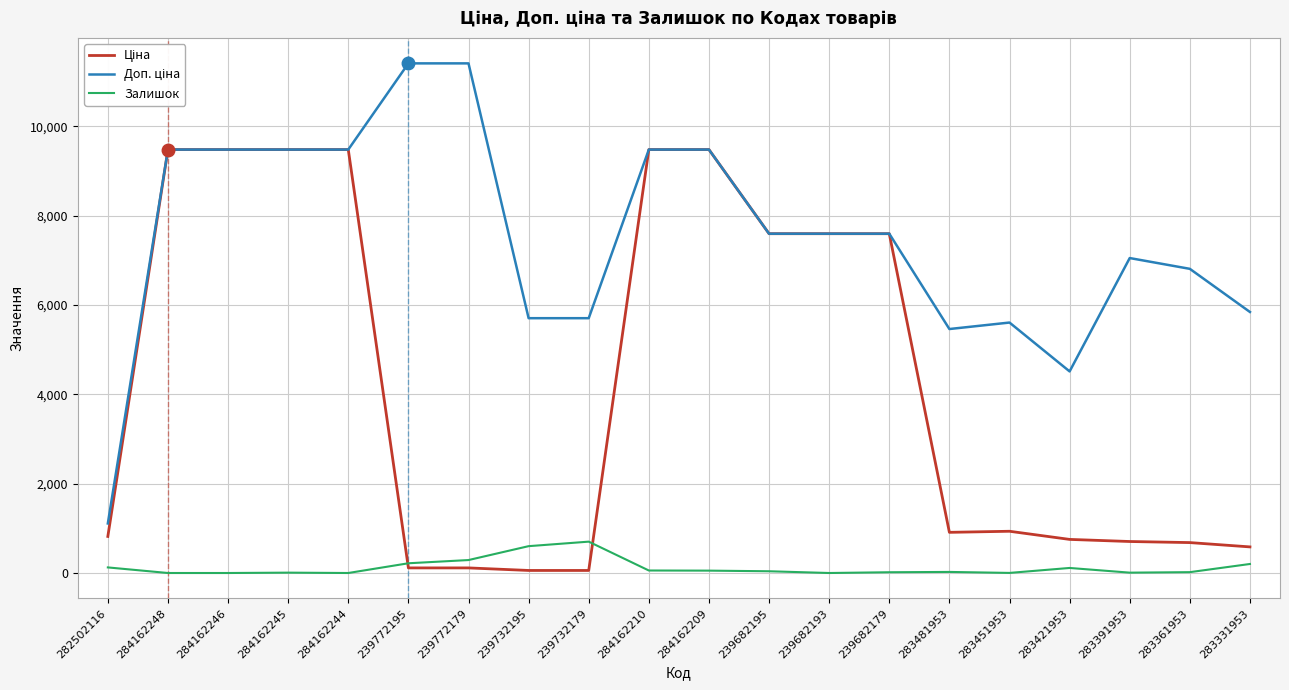

What is the greatest value displayed?

11410.0